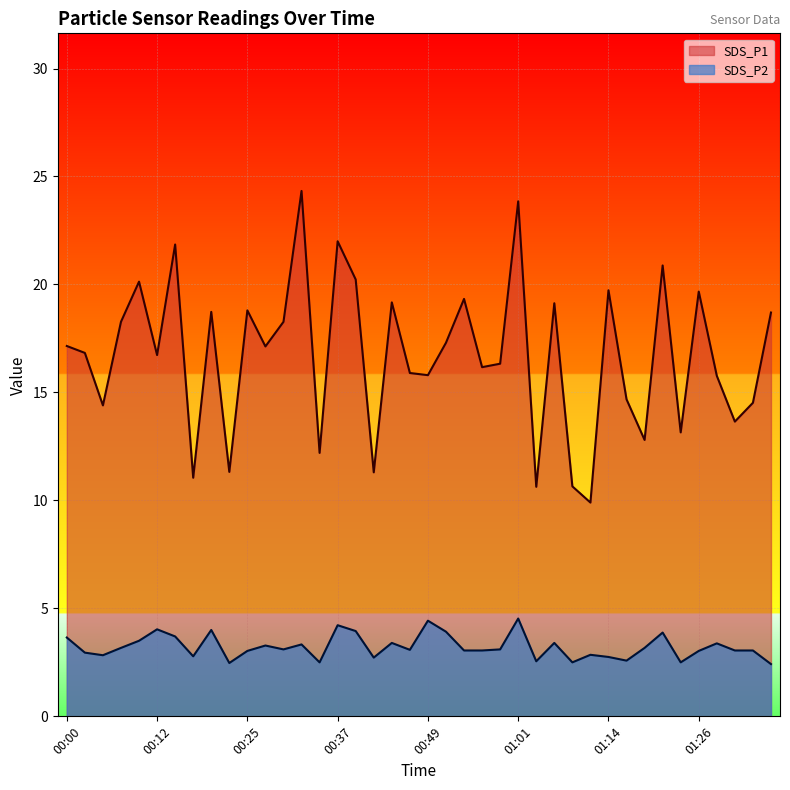

True or false: SDS_P1 and SDS_P2 intersect in this chart.

False